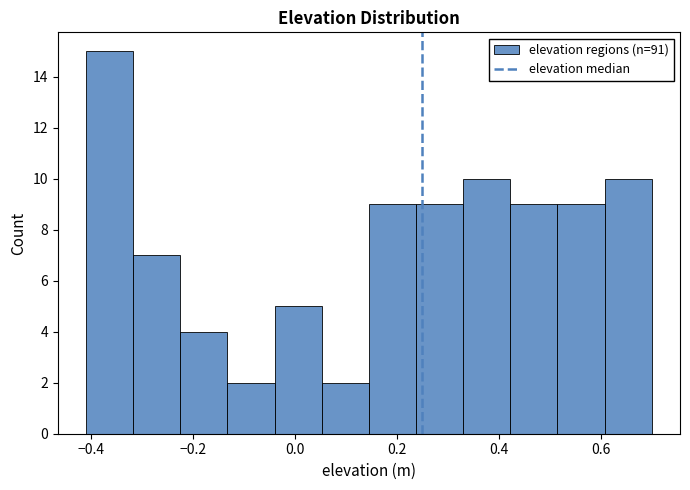

Reading left to right, transcribe this chart: for each bar, give the range it covers on the x-axis and its height. Neither the bar edges nor the heights are printed on the chart, so give them approximately, as read against the axes.

-0.40 to -0.32: 15
-0.32 to -0.22: 7
-0.22 to -0.14: 4
-0.14 to -0.04: 2
-0.04 to 0.06: 5
0.06 to 0.14: 2
0.14 to 0.24: 9
0.24 to 0.34: 9
0.34 to 0.42: 10
0.42 to 0.52: 9
0.52 to 0.60: 9
0.60 to 0.70: 10